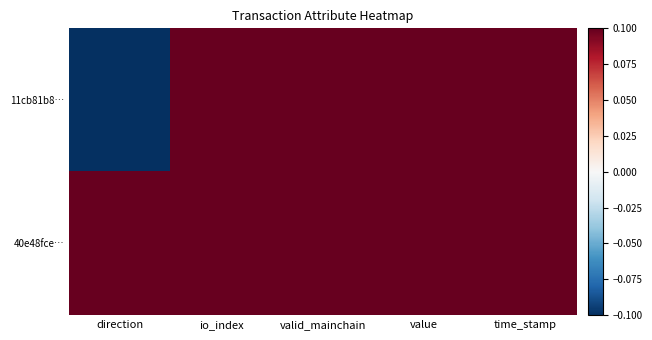

At which category is the sum across all series the highest?

io_index